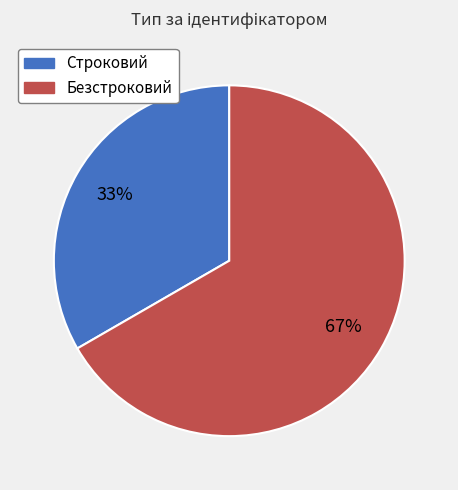

What percentage is the Безстроковий slice, to the nearest percent?

67%